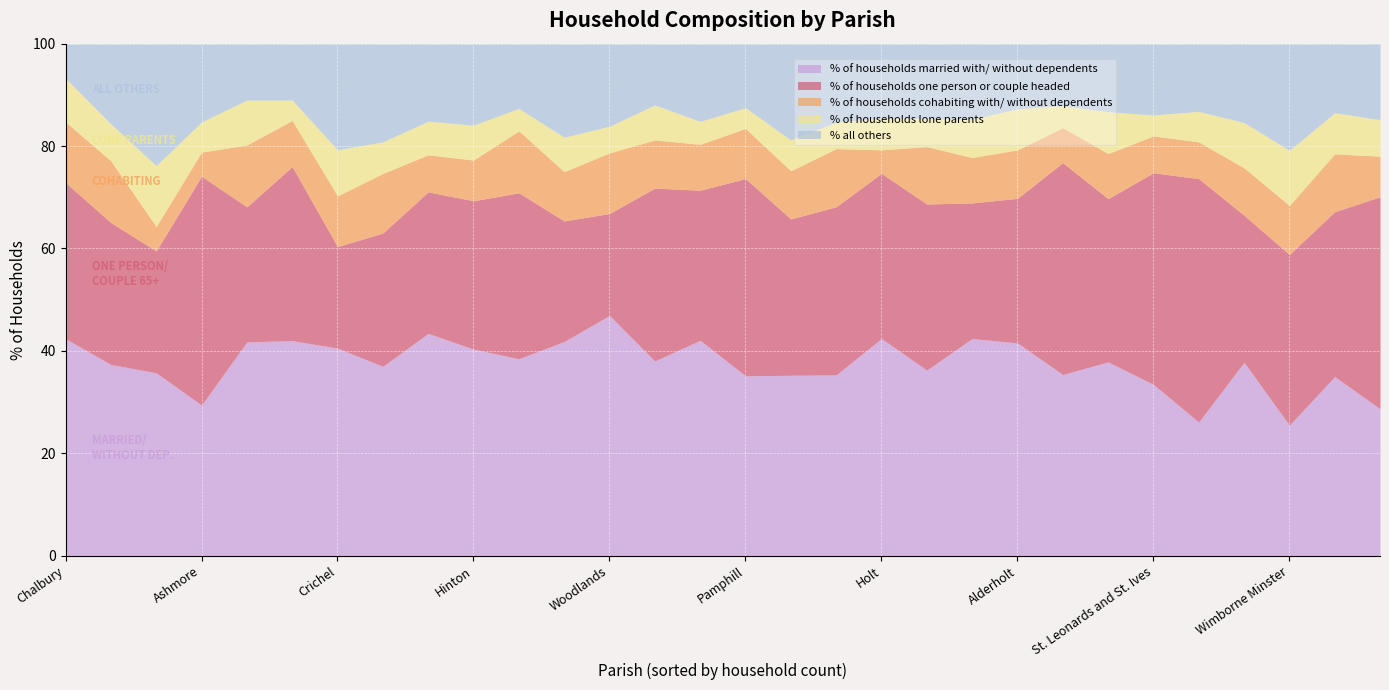

How many categories are shown in the chart?

30